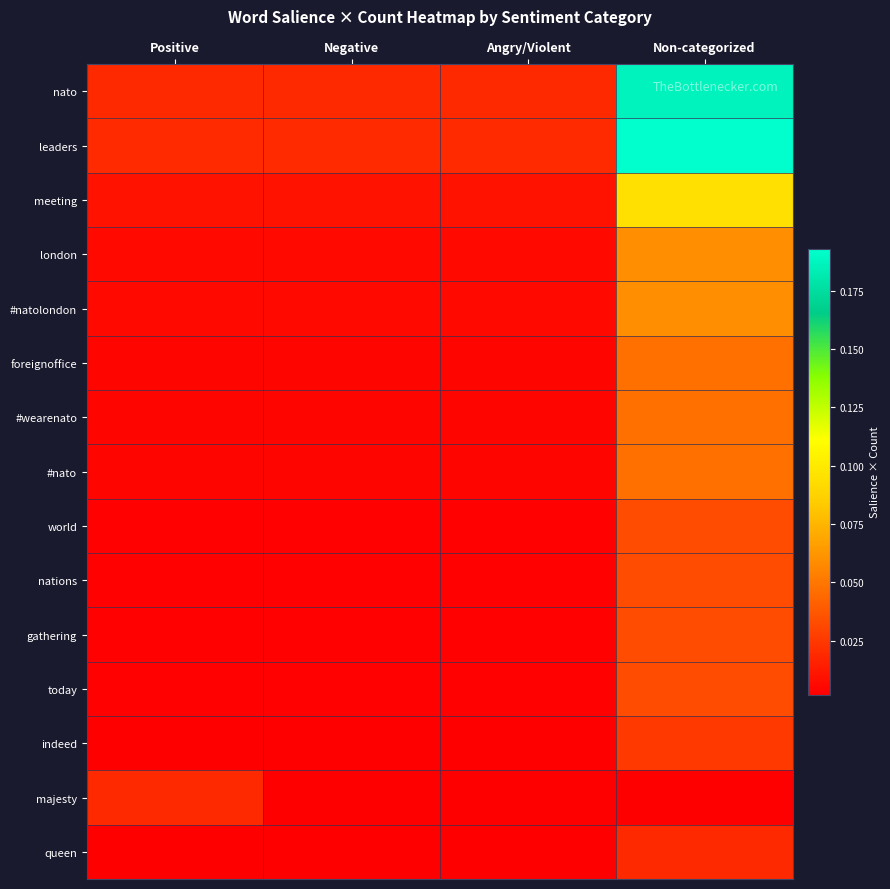

At which category is the sum across all series the highest?

Non-categorized